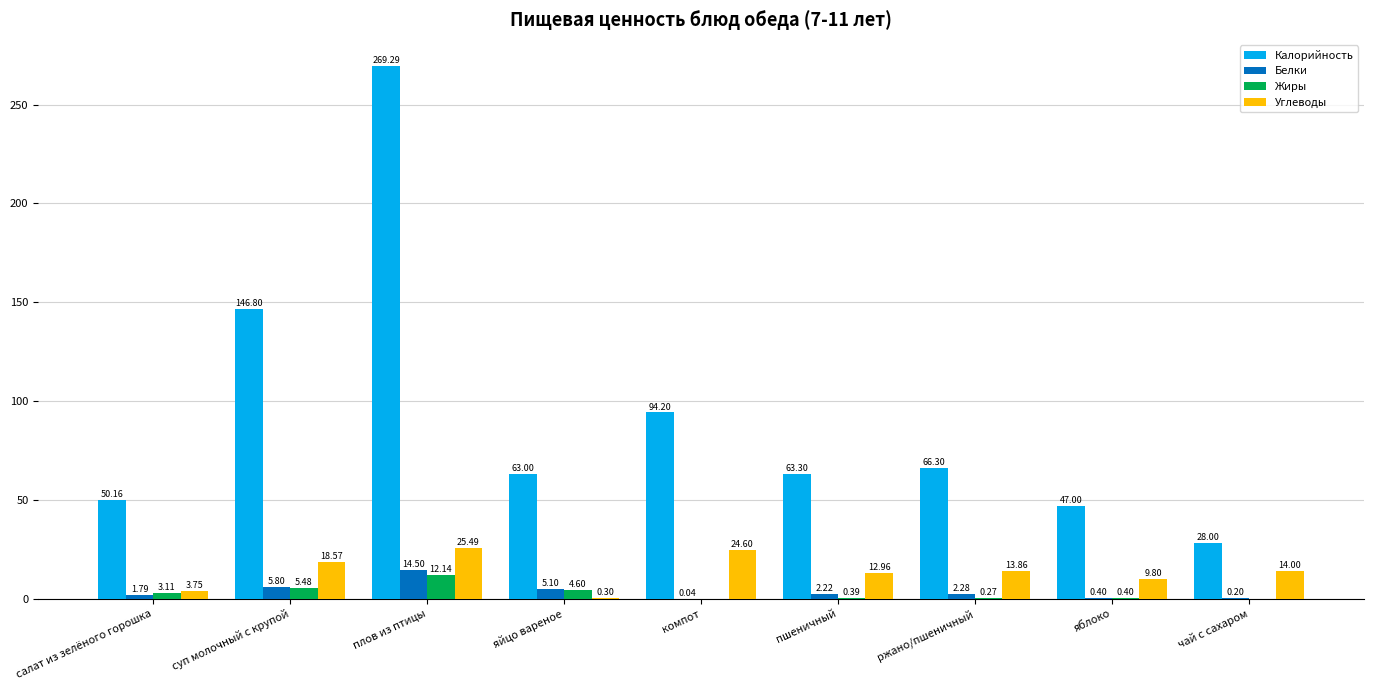

Which series has the largest total across all categories?

Калорийность